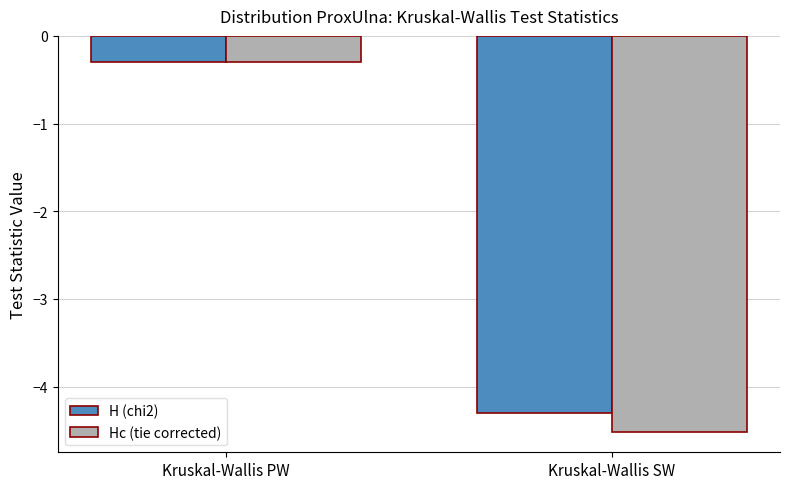

What is the difference between the H (chi2) values at Kruskal-Wallis SW and Kruskal-Wallis PW?

4.0